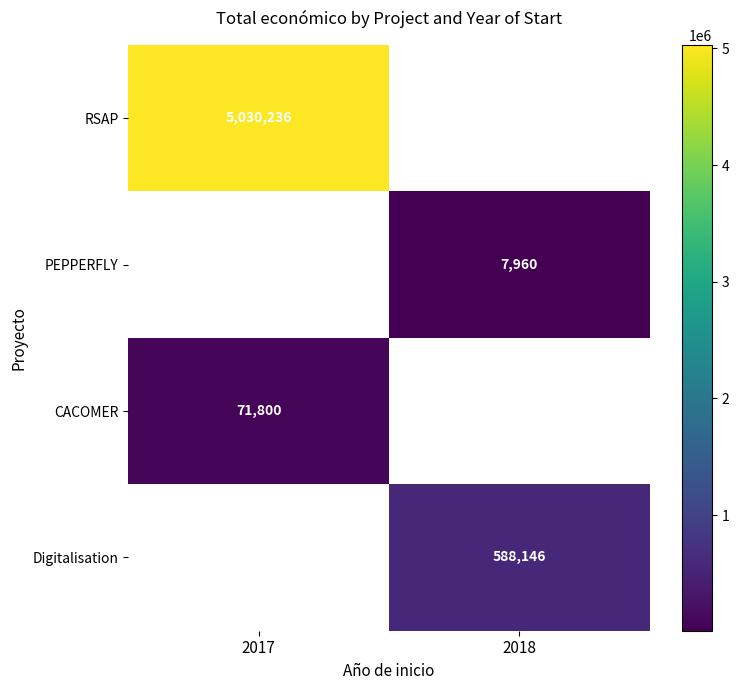

True or false: CACOMER has a value of 71800 at 2017.

True